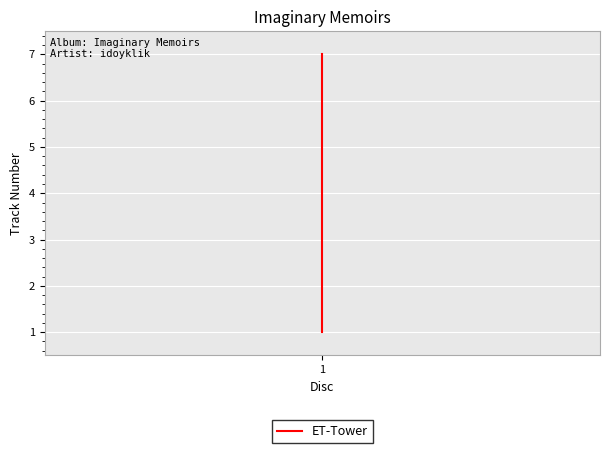

What is the difference between the values at 6 and 2?

4